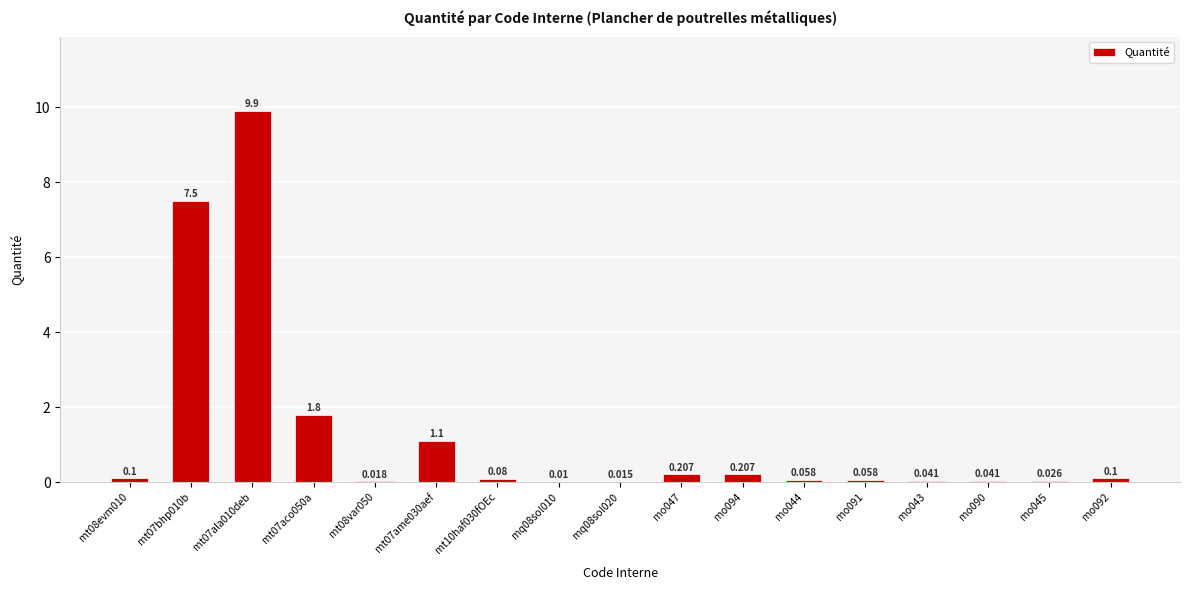

Where is the data nearest to the value 4?

mt07aco050a